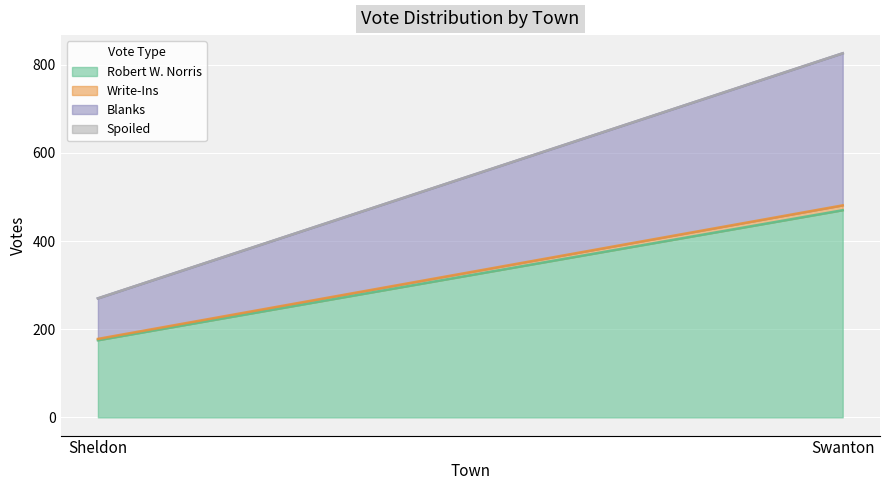

Which has a higher value, Swanton or Sheldon?

Swanton